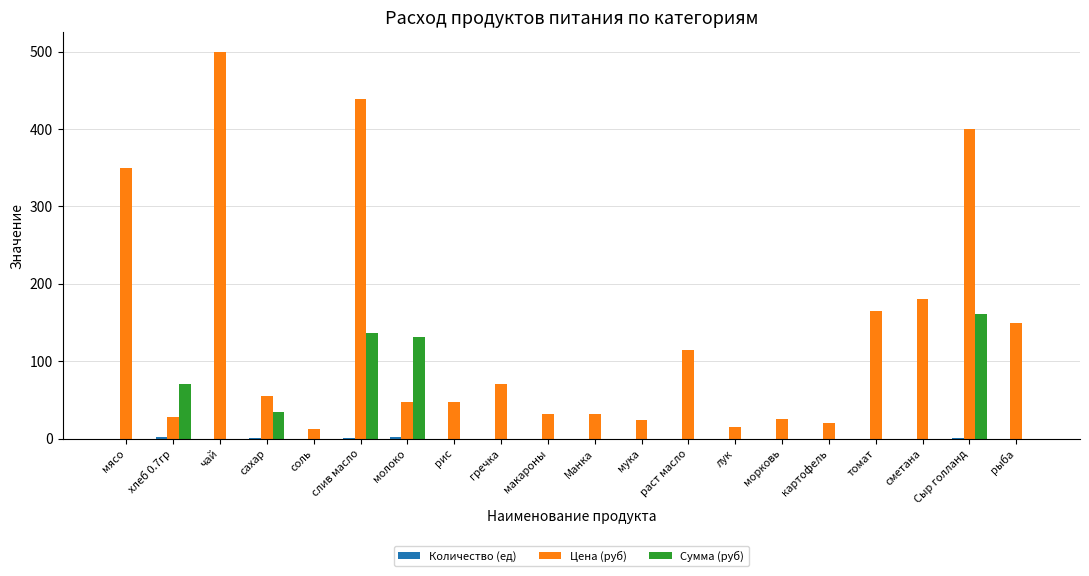

The value of Цена (руб) at томат is 164.3. True or false?

True